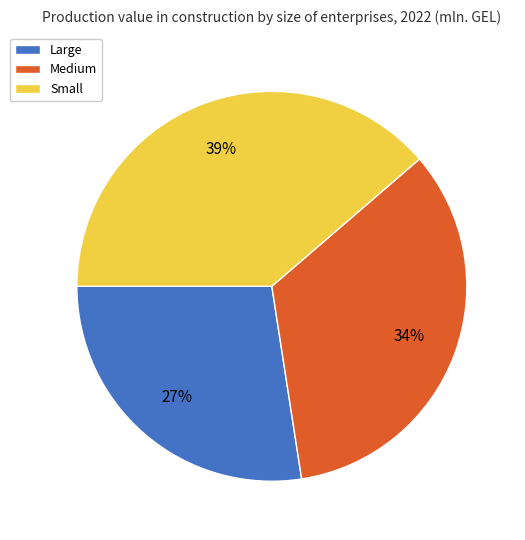

Rank the categories by value from lowest to highest.

Large, Medium, Small